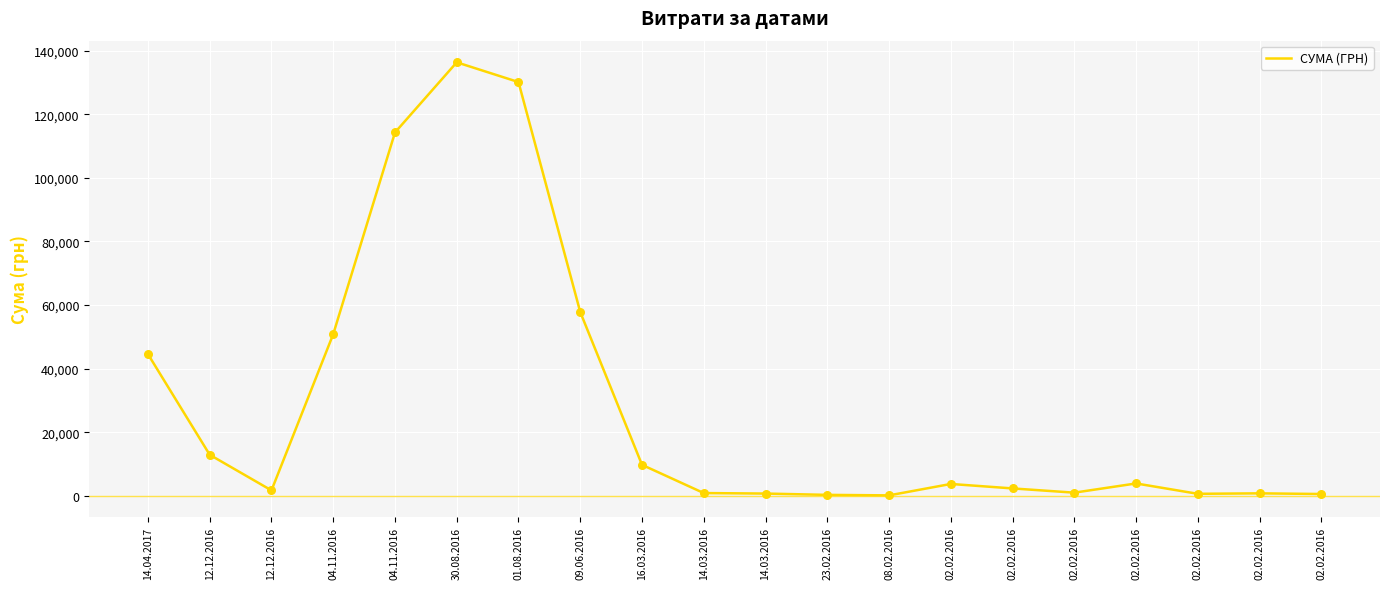

What is the change in value from 23.02.2016 to 08.02.2016?

-157.1